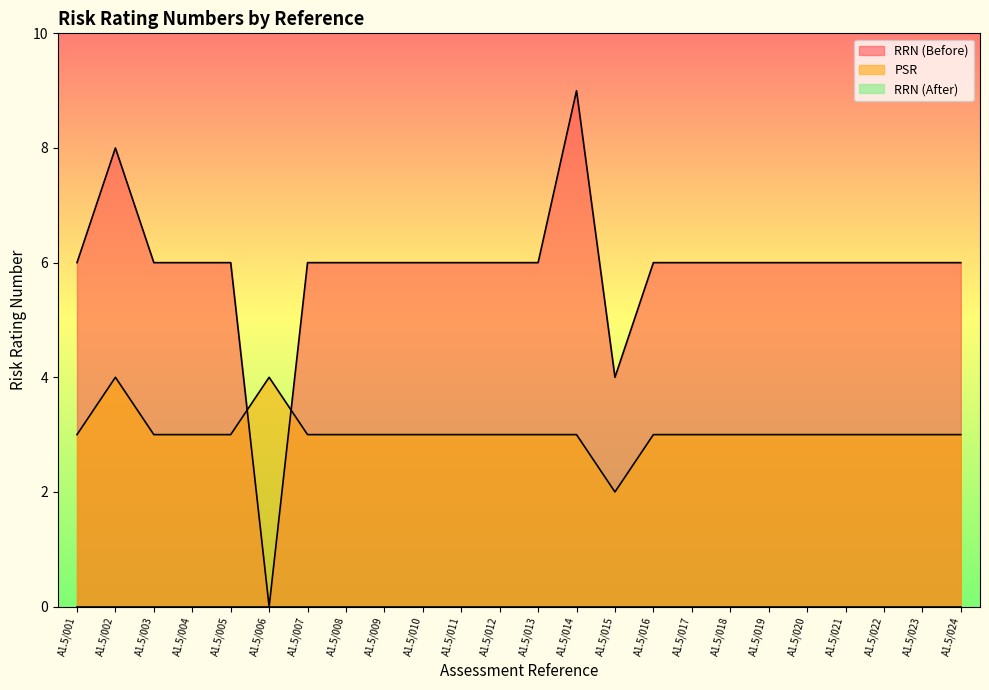

What is the approximate value of PSR at A1.5/019?

3